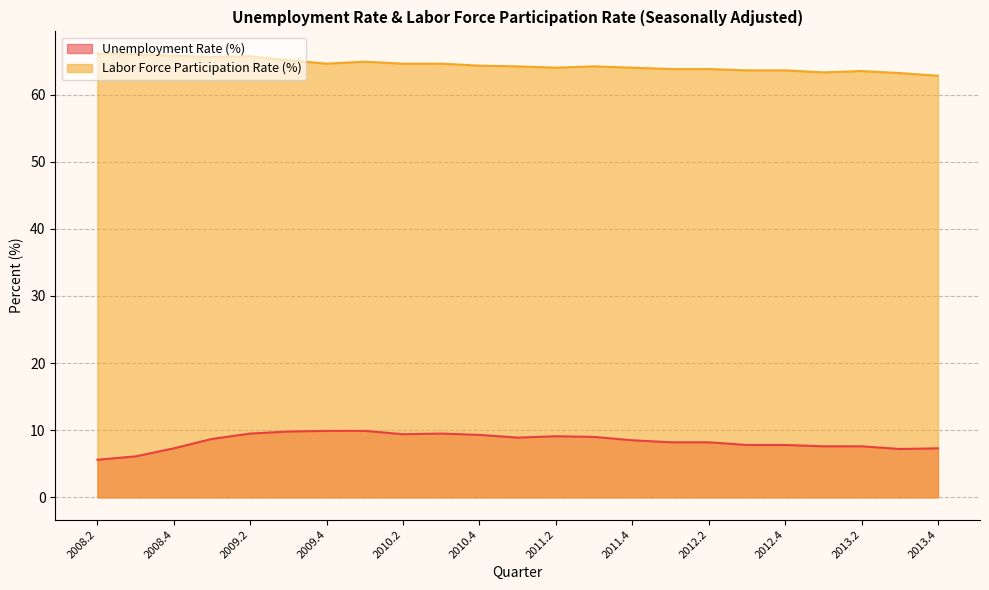

Which series has the largest total across all categories?

Labor Force Participation Rate (%)